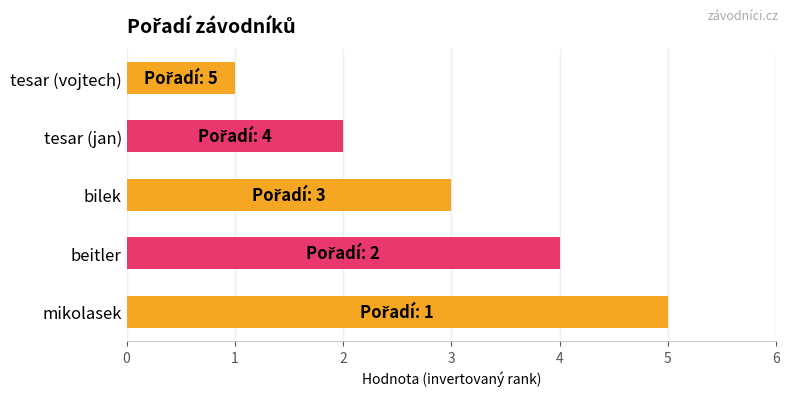

How many series are shown in this chart?

1